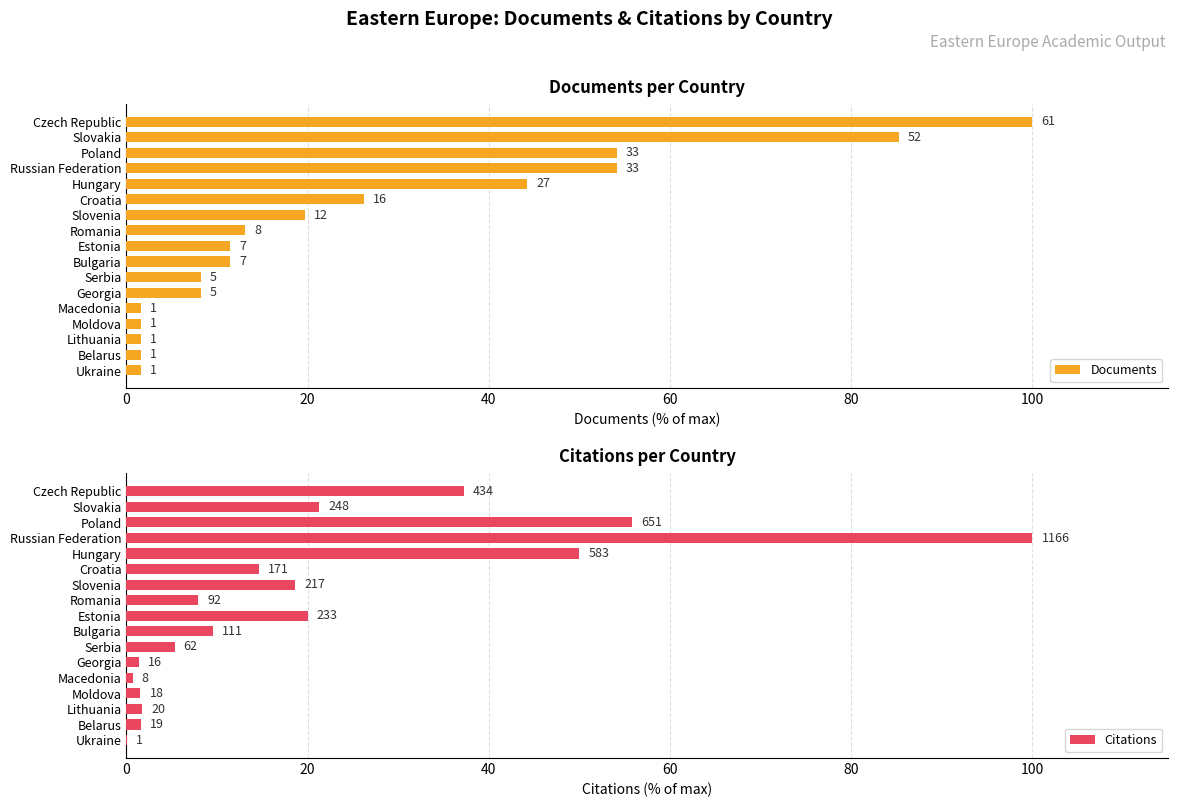

List the series in order of their overall mean, lowest first.

Citations, Documents